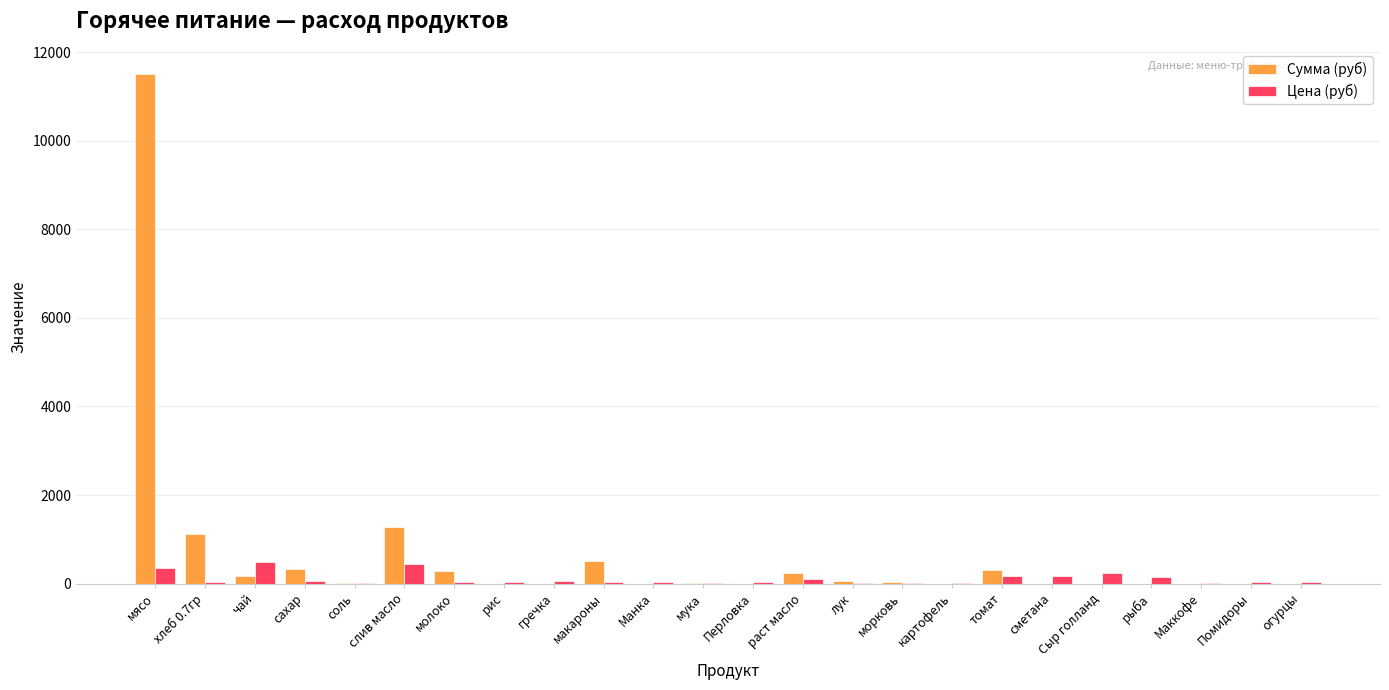

Are the bars horizontal?

No